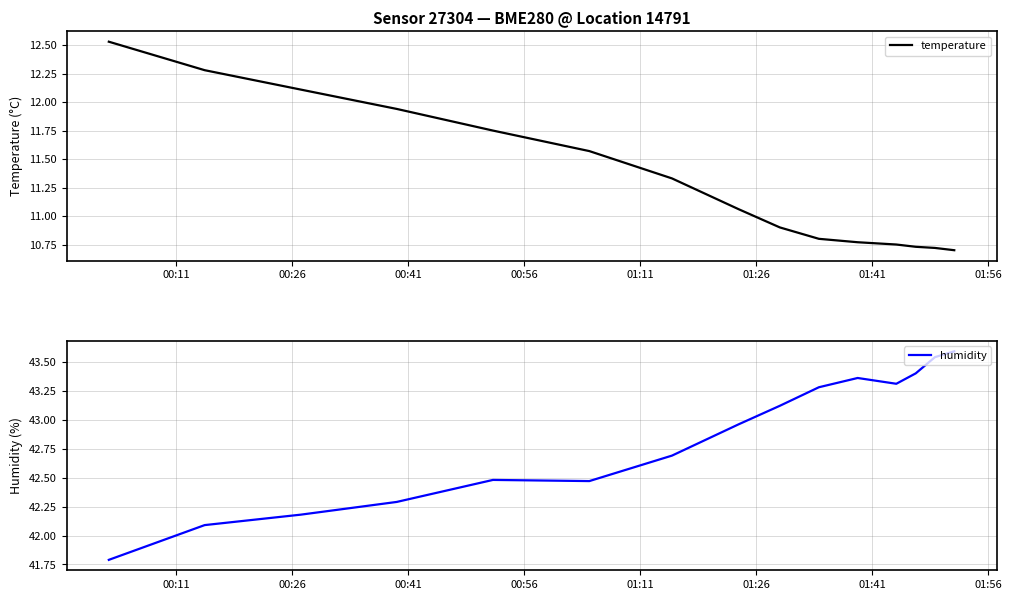

What is the sum of all humidity values?

642.5